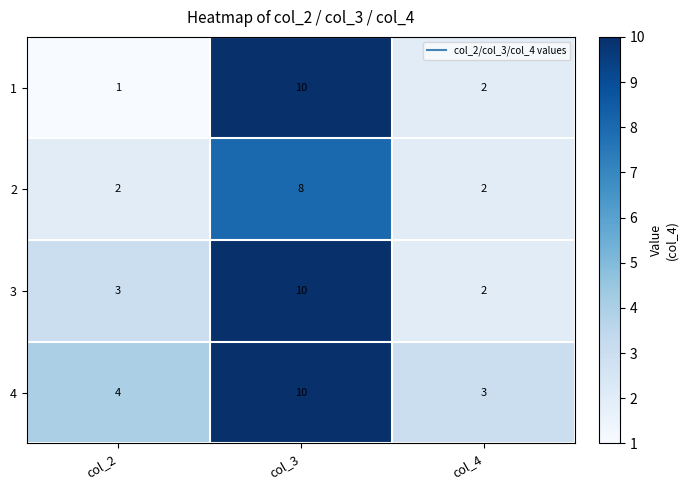

Which category has the lowest value across all series?

col_2